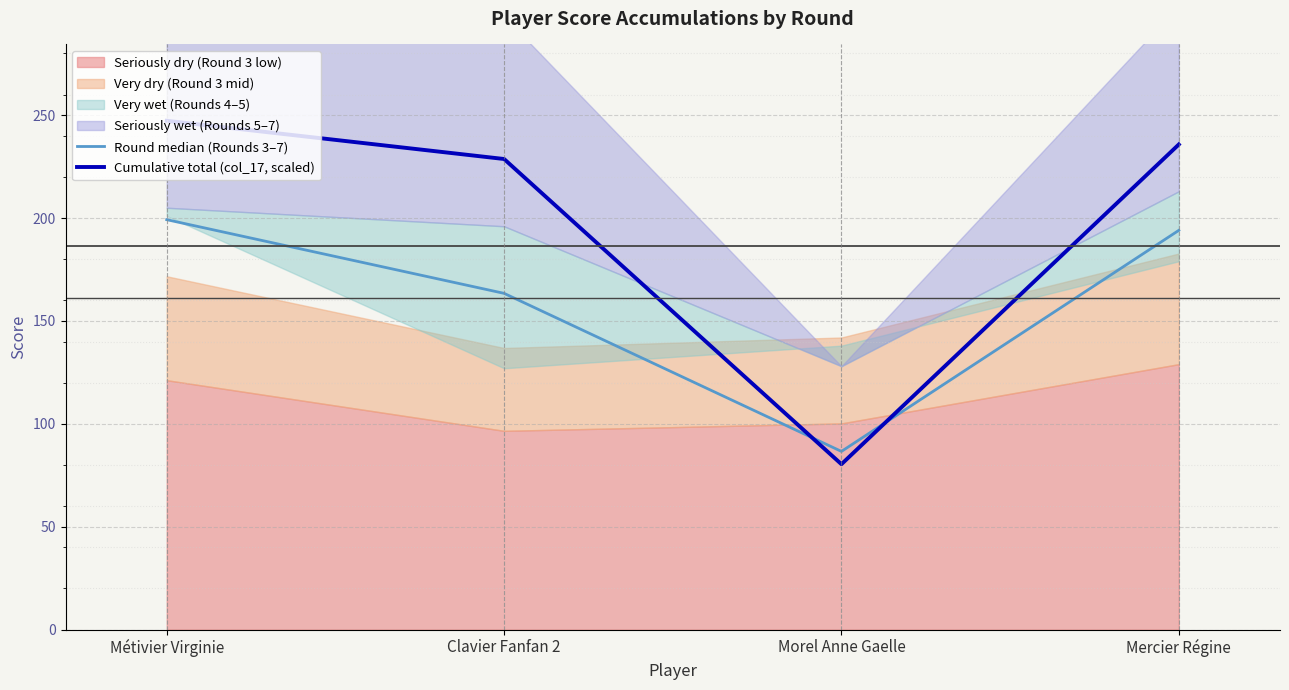

What is the difference between the highest and lowest values at Métivier Virginie?

48.0